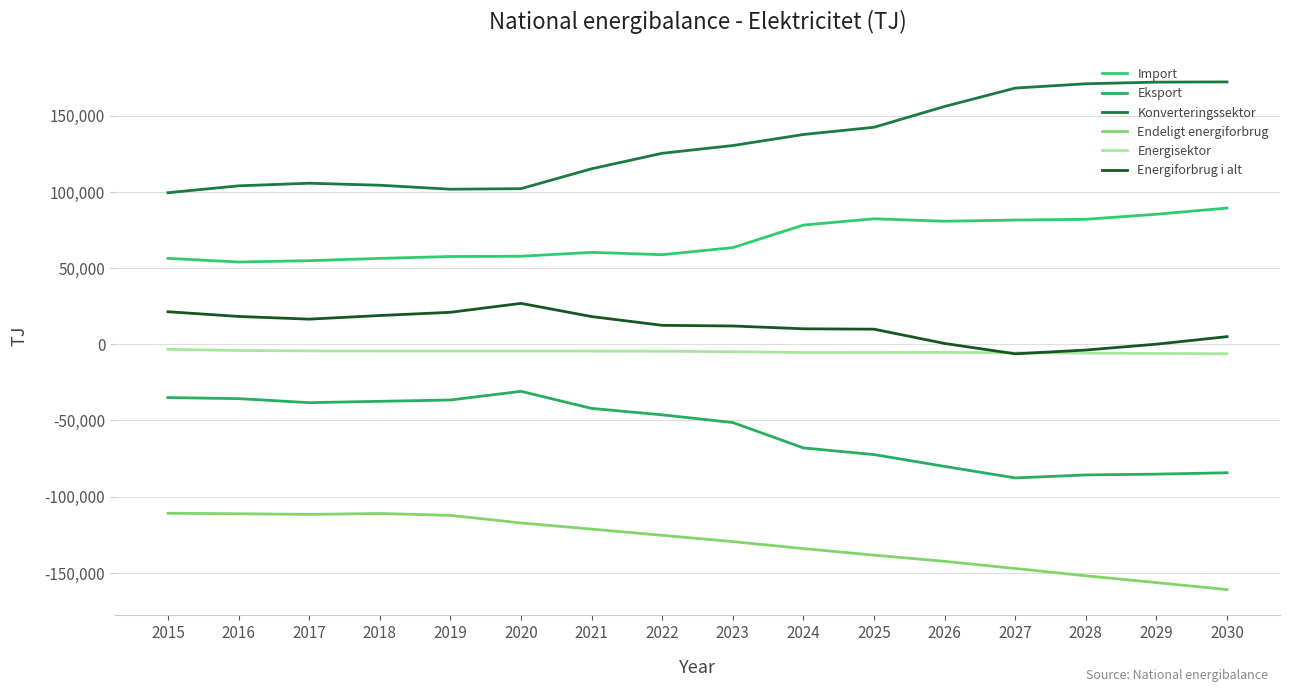

How many lines are shown in the chart?

6